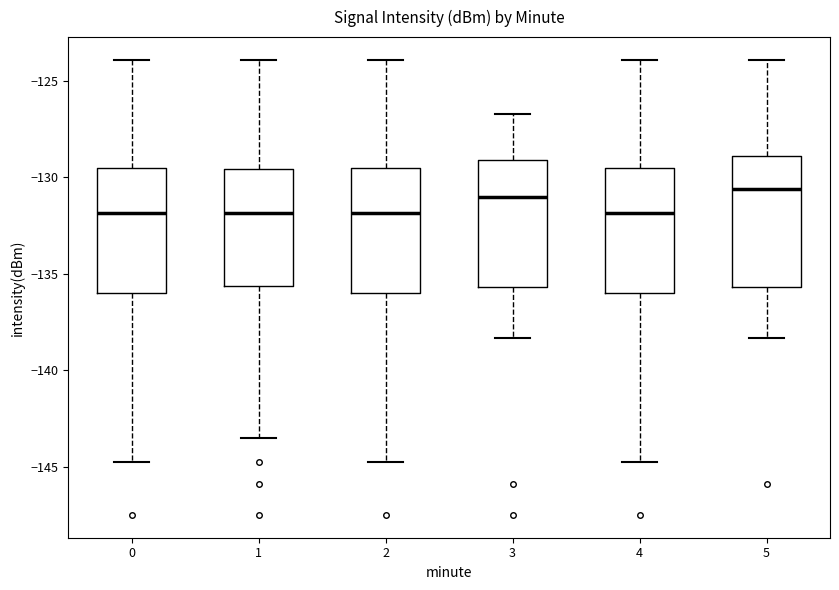

Reading left to right, read every box against the y-axis: the position of its median line, the range the box covers, and the ends of its whiskers. The values are not printed on the chart, so give them approximately, as read against the axis.

0: median -132.0, box -136.0 to -129.5, whiskers -144.5 to -124.0
1: median -132.0, box -135.5 to -129.5, whiskers -143.5 to -124.0
2: median -132.0, box -136.0 to -129.5, whiskers -144.5 to -124.0
3: median -131.0, box -135.5 to -129.0, whiskers -138.5 to -126.5
4: median -132.0, box -136.0 to -129.5, whiskers -144.5 to -124.0
5: median -130.5, box -135.5 to -129.0, whiskers -138.5 to -124.0